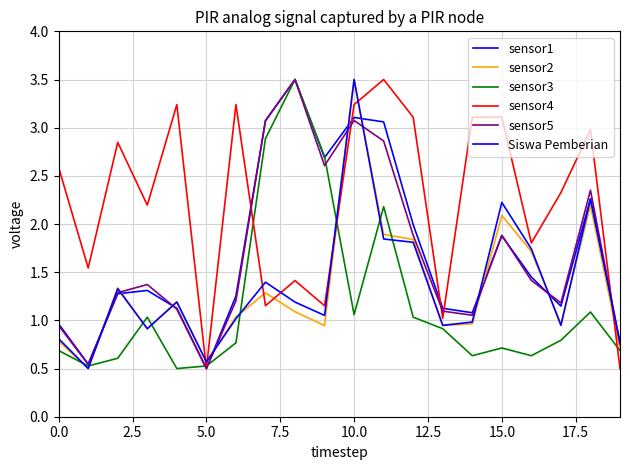

Does the chart have visible grid lines?

Yes